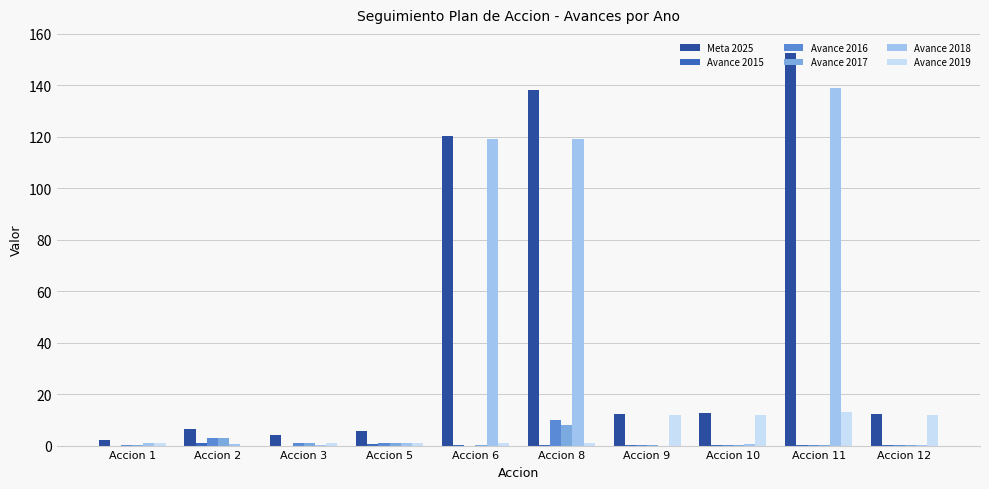

What is the sum of all Avance 2017 values?

13.5